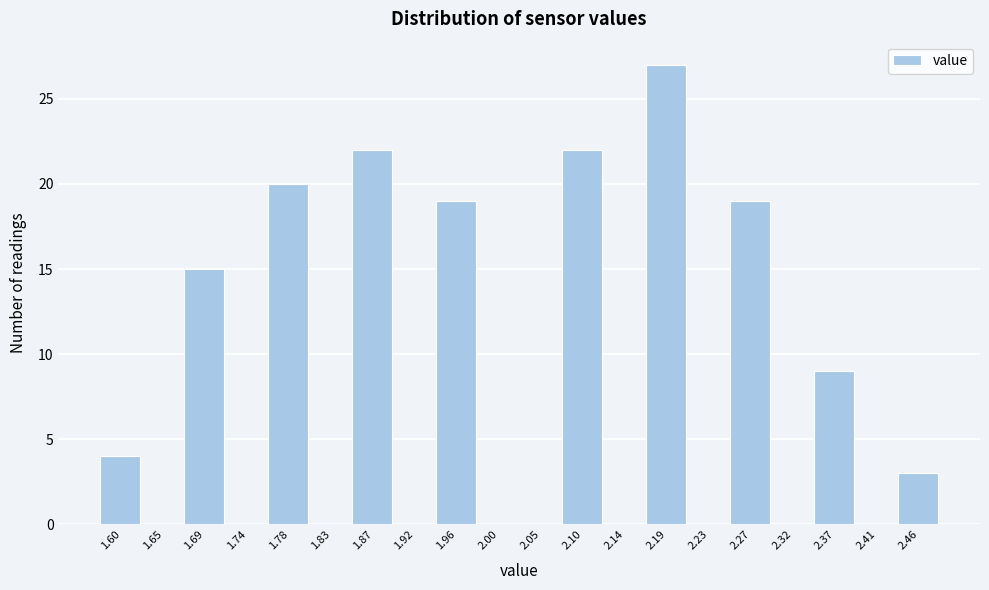

Reading left to right, what are all the values shown in this chart?

1.60=4	1.65=0	1.69=15	1.74=0	1.78=20	1.83=0	1.87=22	1.92=0	1.96=19	2.00=0	2.05=0	2.10=22	2.14=0	2.19=27	2.23=0	2.27=19	2.32=0	2.37=9	2.41=0	2.46=3